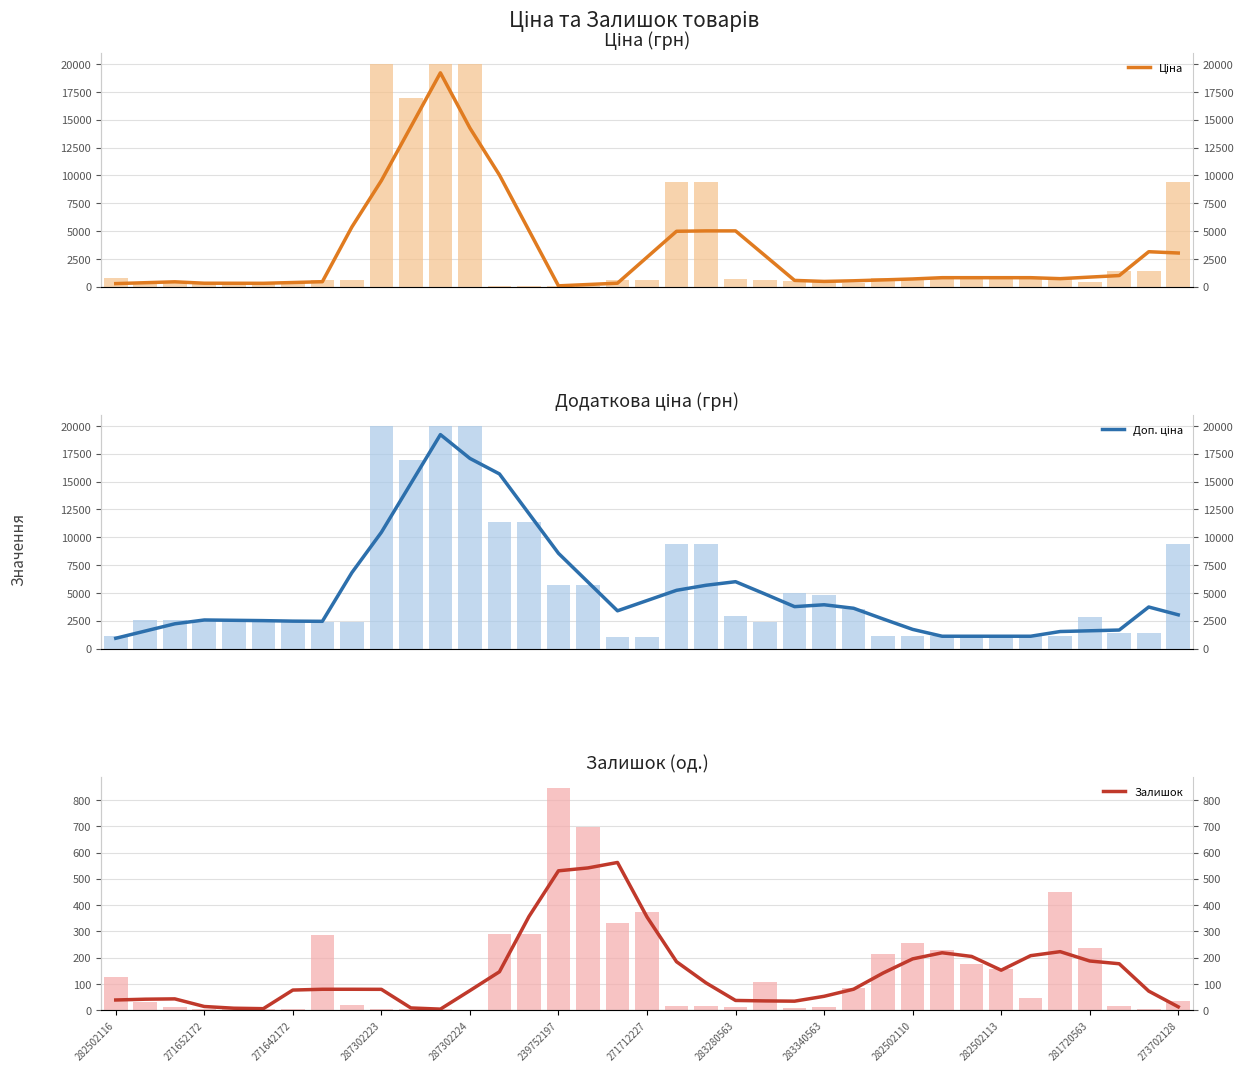

What is the difference between the highest and lowest values at 32?

1309.5